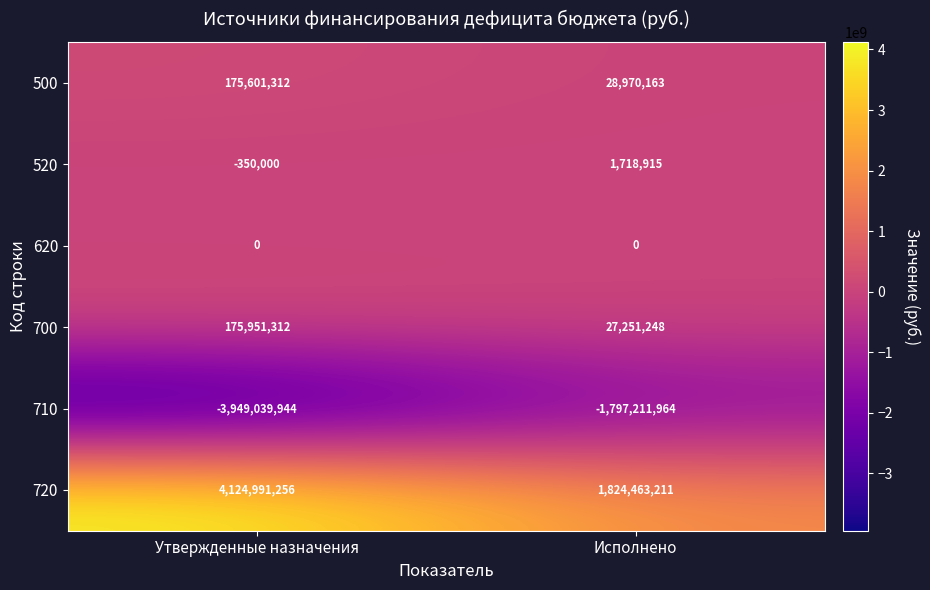

How many categories are shown in the chart?

2